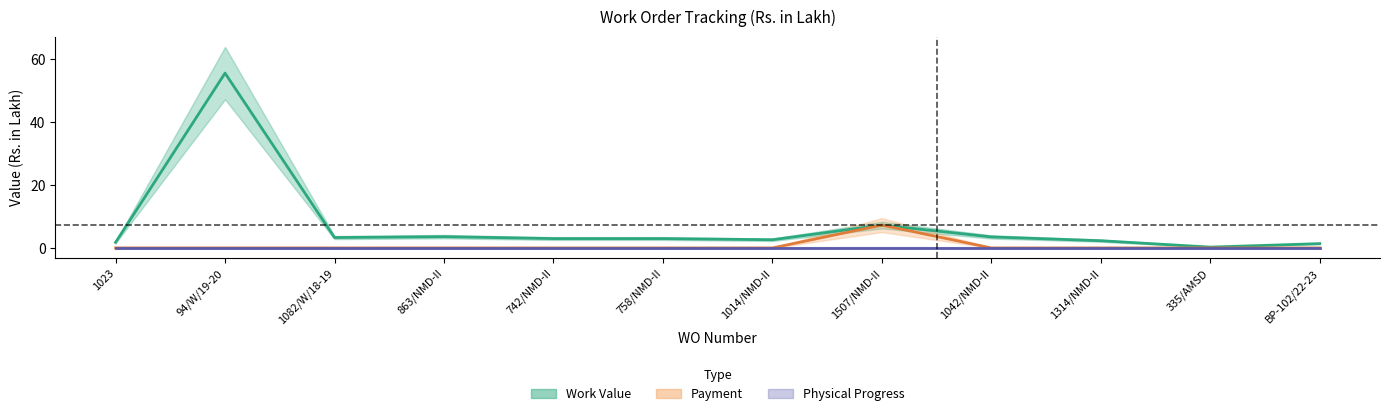

Is it true that Payment equals 0.0 at 1082/W/18-19?

True